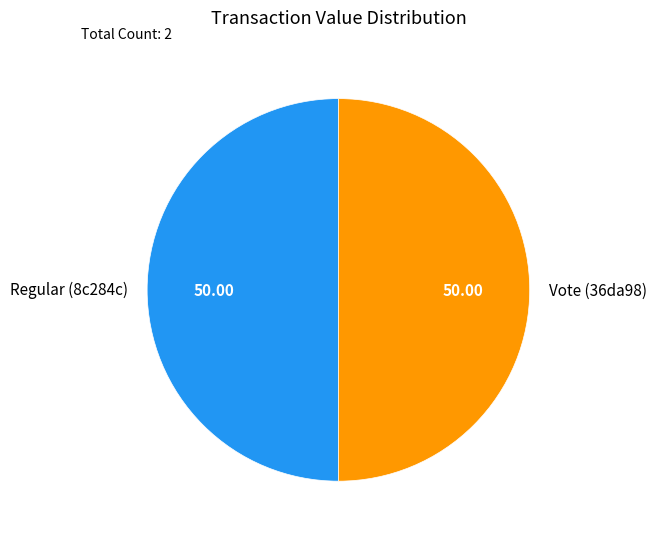

Is the sum of Vote (36da98) and Regular (8c284c) greater than half?

Yes